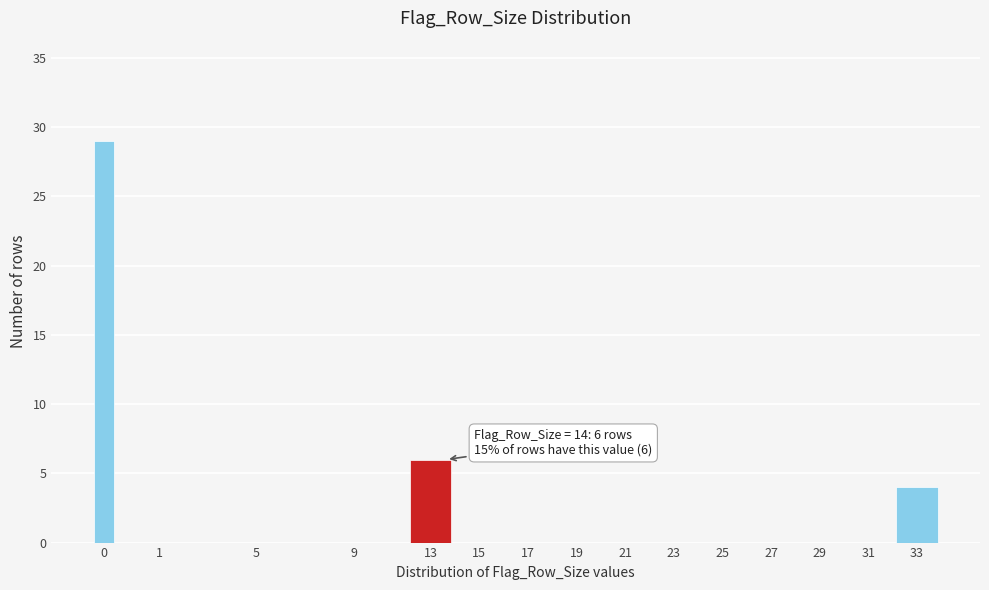

Reading left to right, what are all the values shown in this chart?

0=29	1=0	5=0	9=0	13=6	15=0	17=0	19=0	21=0	23=0	25=0	27=0	29=0	31=0	33=4